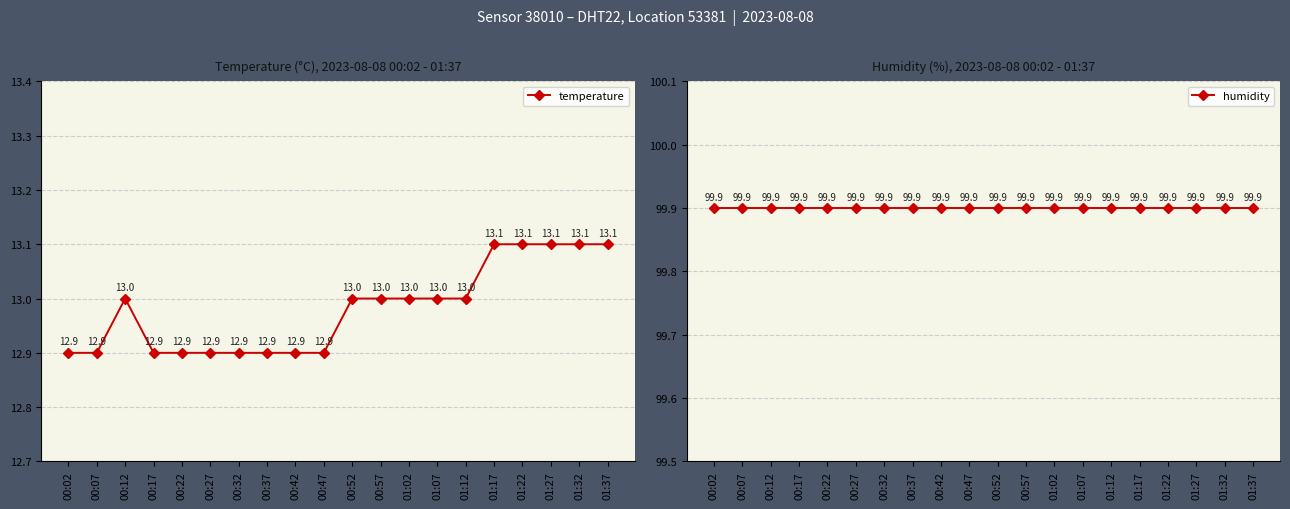

Between 00:27 and 01:27, which is larger?

01:27